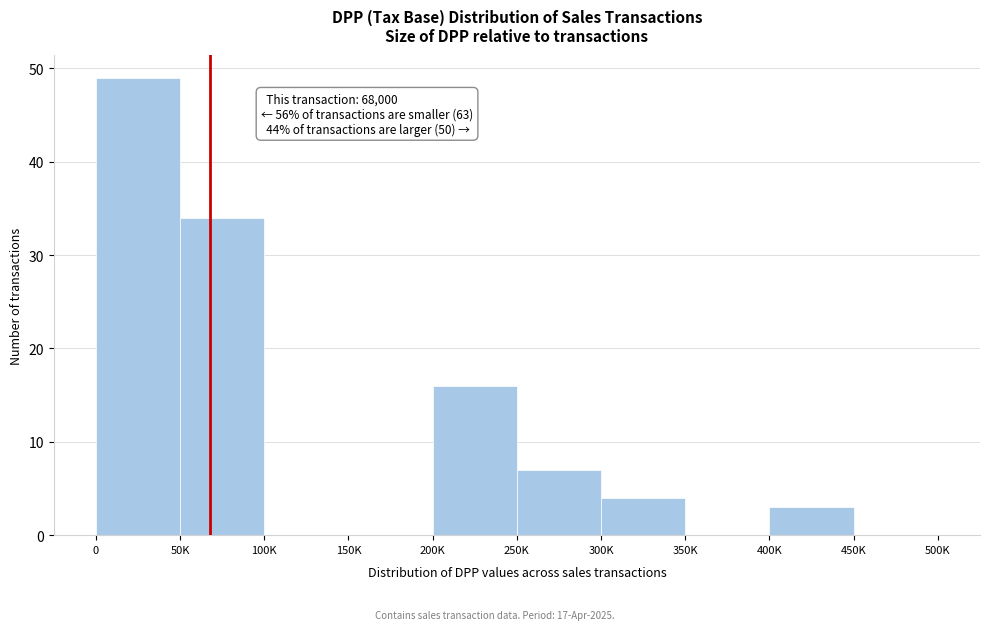

Reading left to right, extract all data points from this chart.

0=49	50K=34	100K=0	150K=0	200K=16	250K=7	300K=4	350K=0	400K=3	450K=0